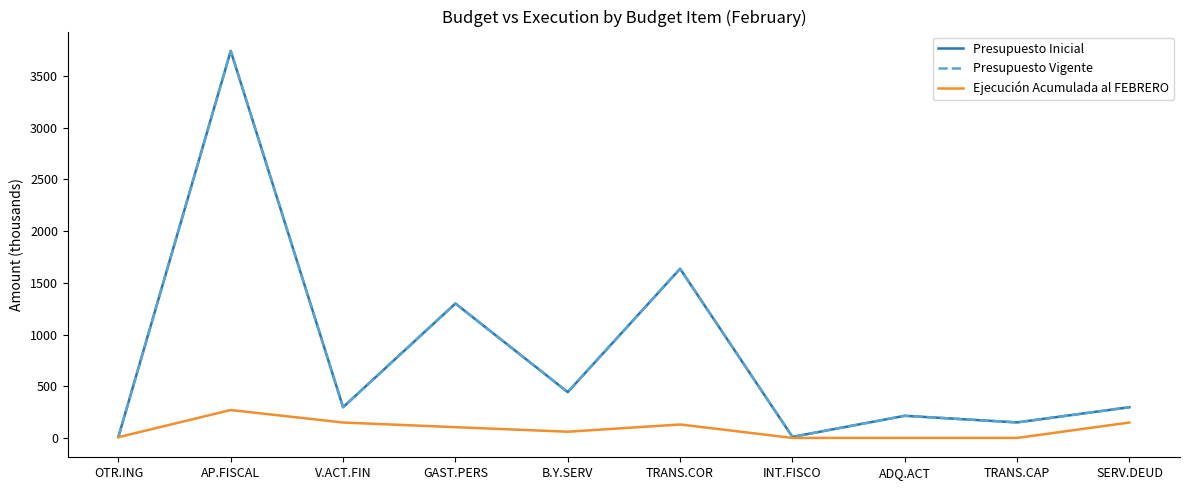

What is the difference between the maximum and second lowest values in the Presupuesto Vigente series?

3733